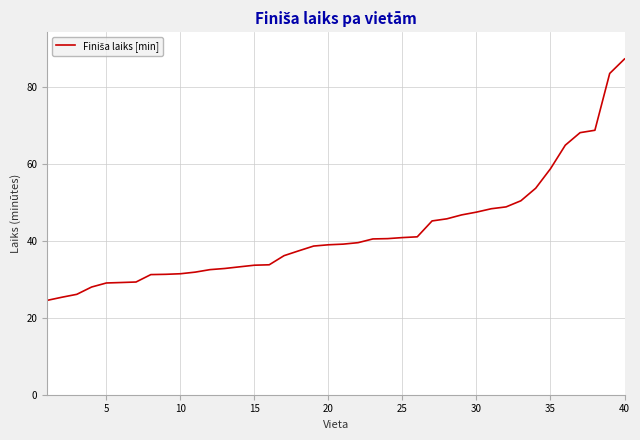

What is the minimum value shown in the chart?

24.5